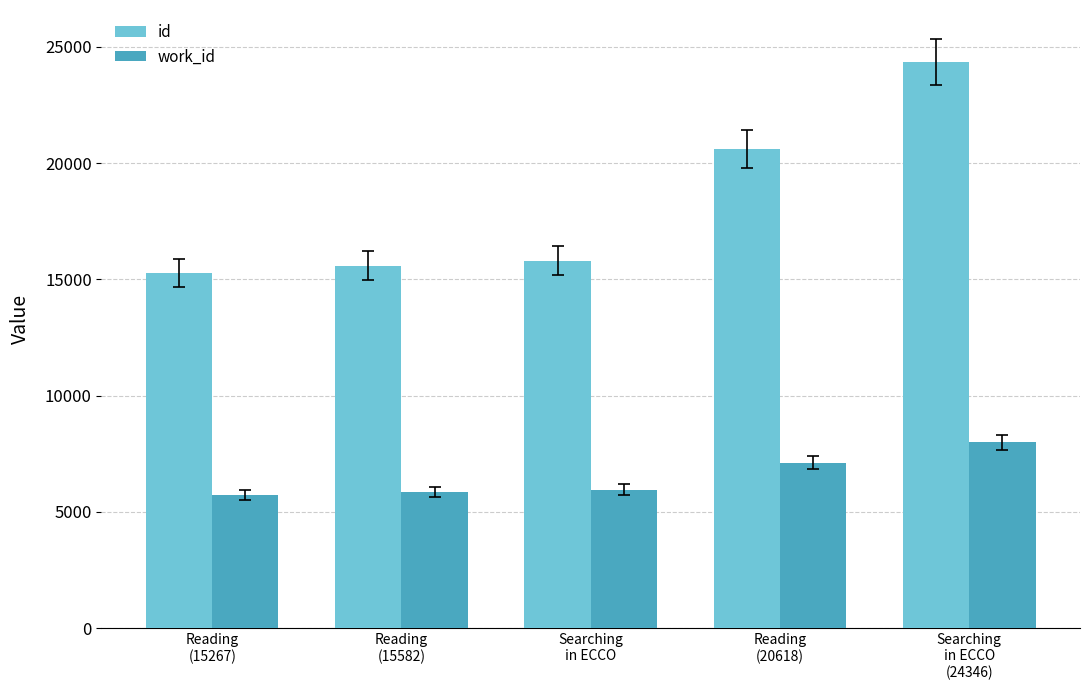

What is the greatest value displayed?

24346